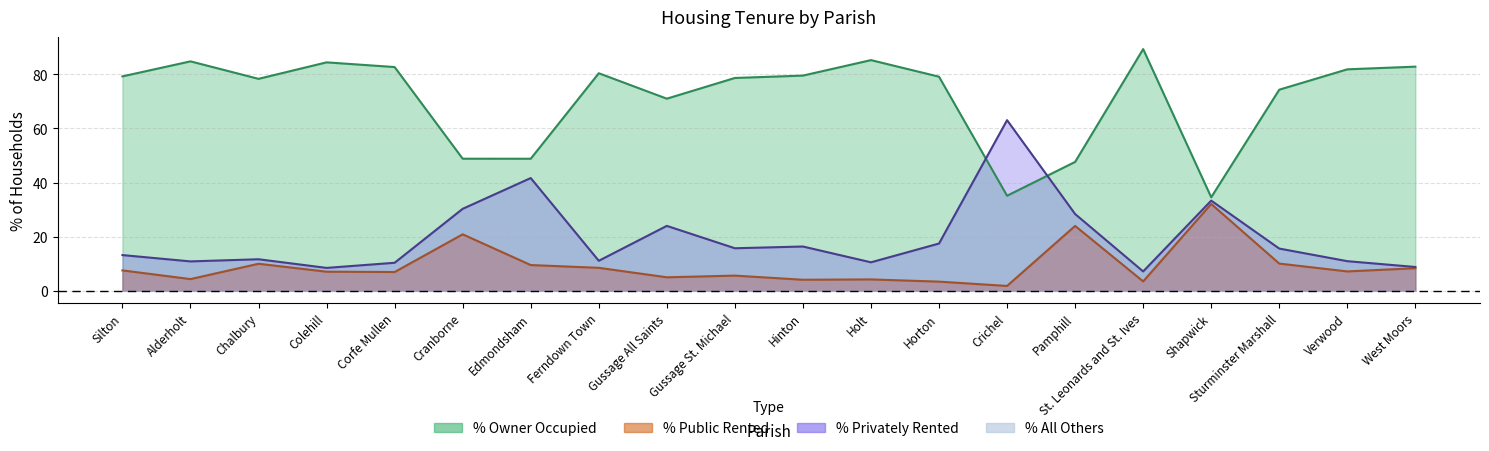

At how many categories does at least one series exceed 74?

14